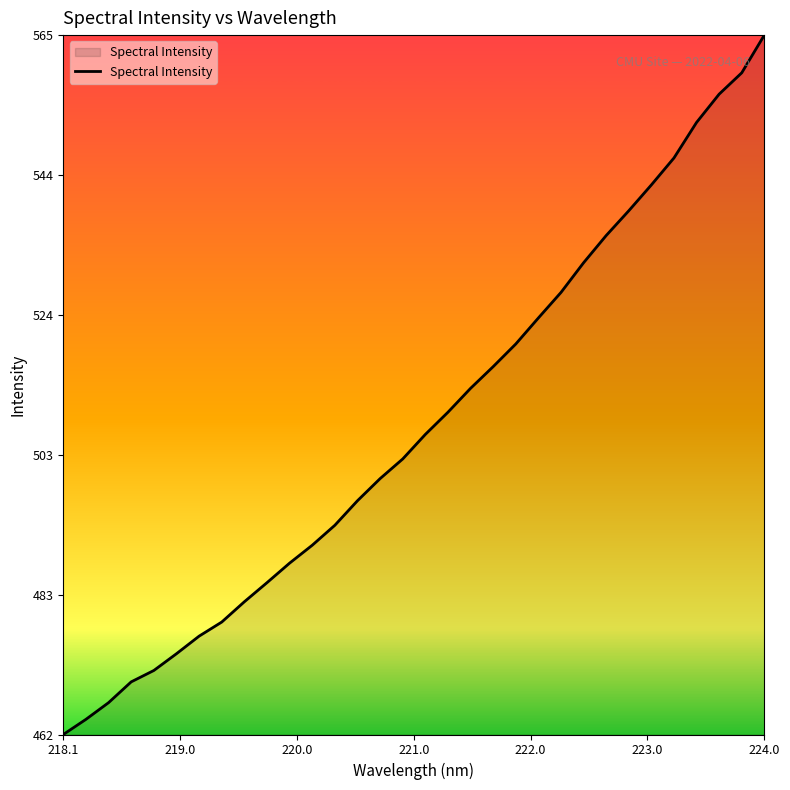

How many lines are shown in the chart?

1